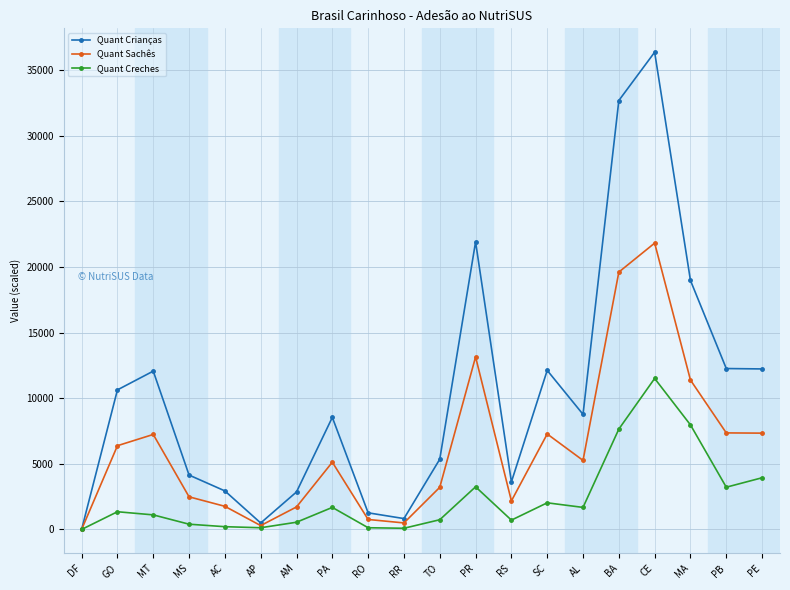

At how many categories does at least one series exceed 23060?

2